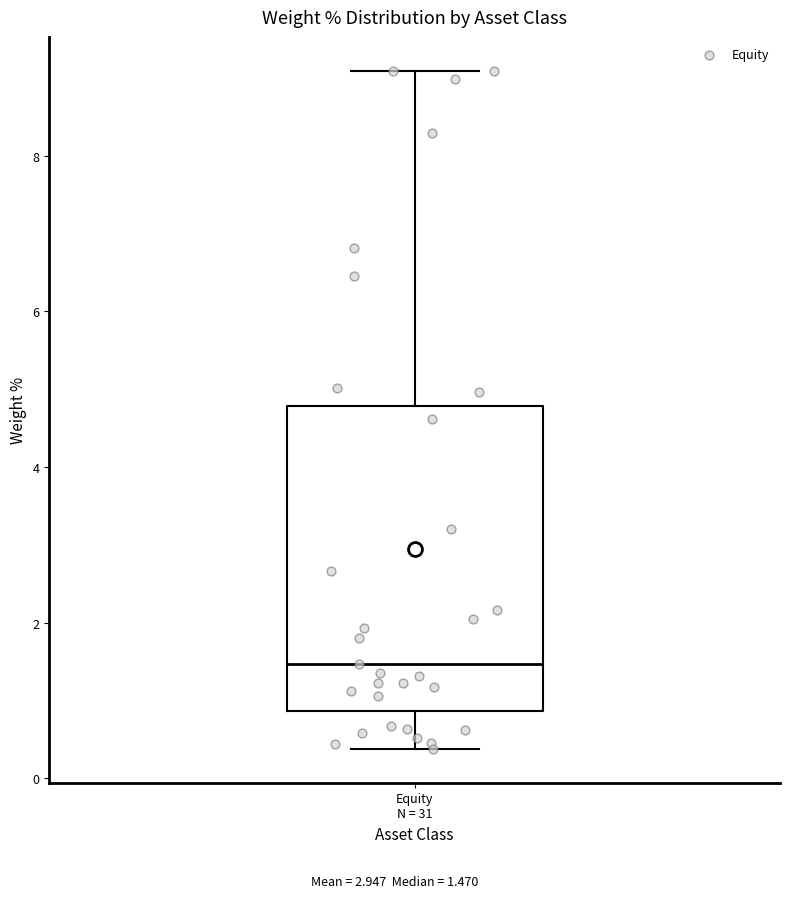

Read this box plot against the y-axis: the position of the median line, the range covered by the box, and the ends of both whiskers. The values are not printed on the chart, so give them approximately, as read against the axis.

median 1.4, box 0.8 to 4.8, whiskers 0.4 to 9.0